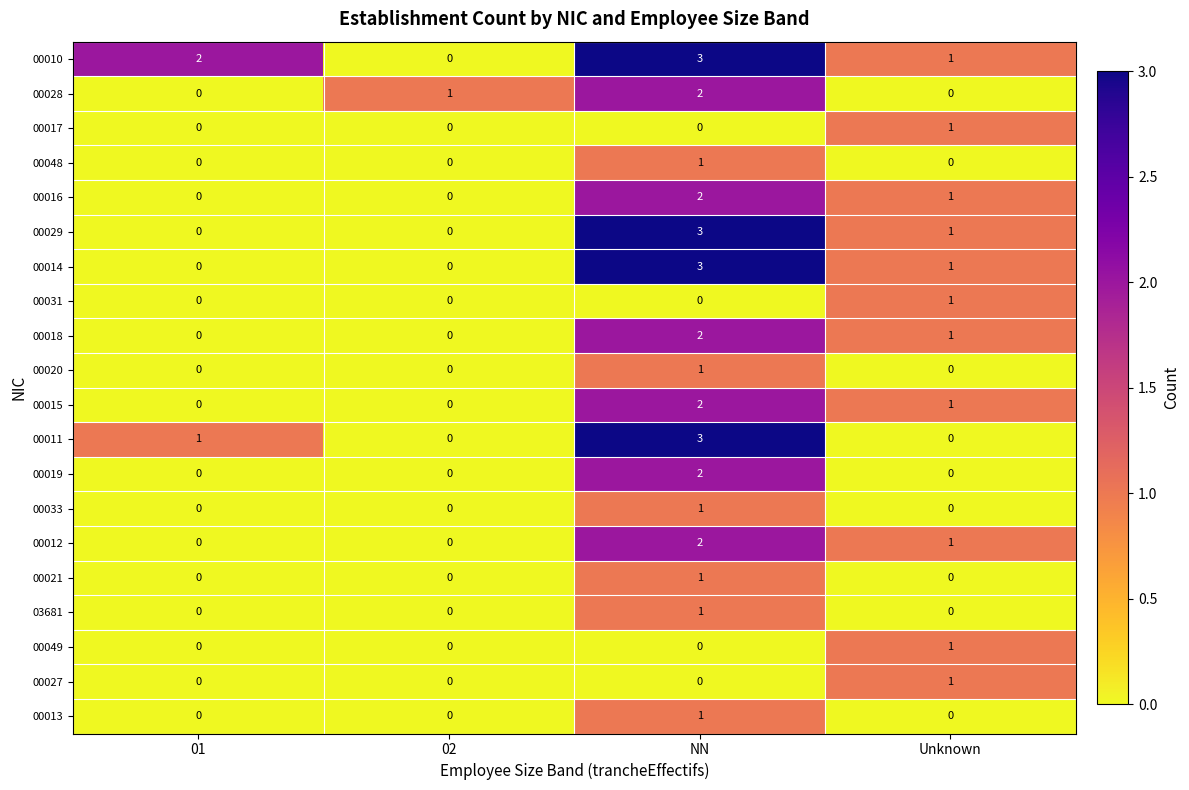

Which series has the largest total across all categories?

00010